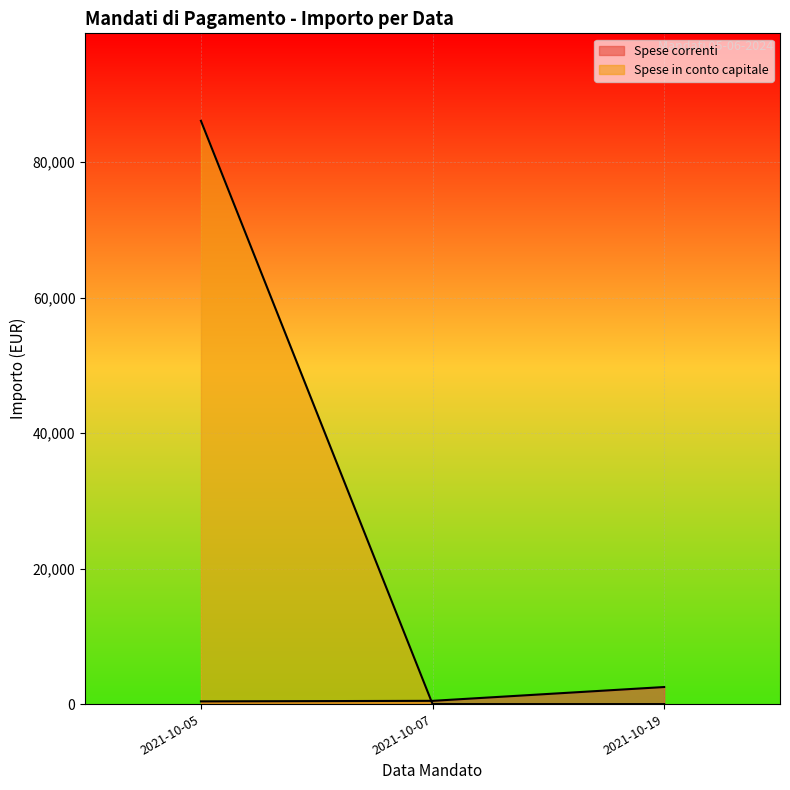

How many lines are shown in the chart?

2